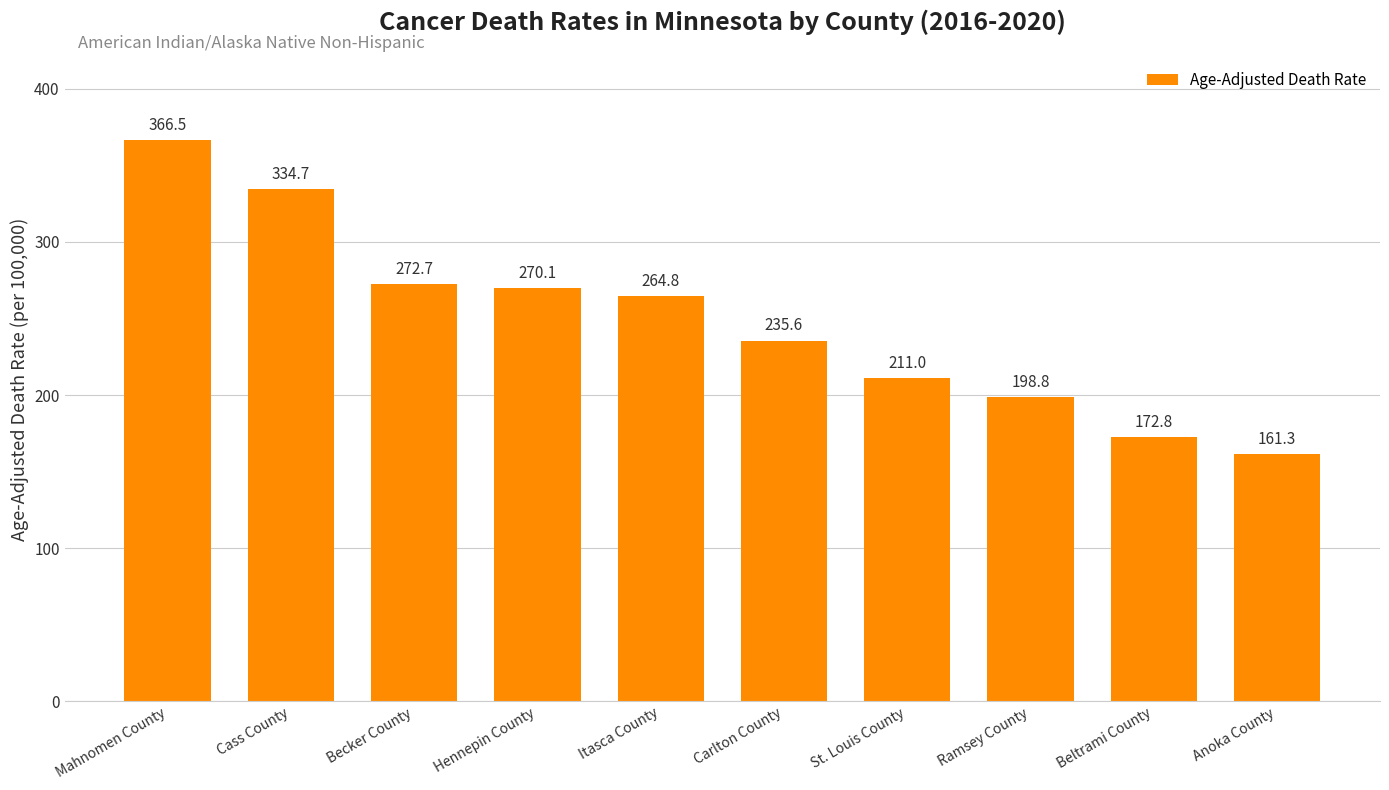

At which category does the chart reach its peak across all series?

Mahnomen County